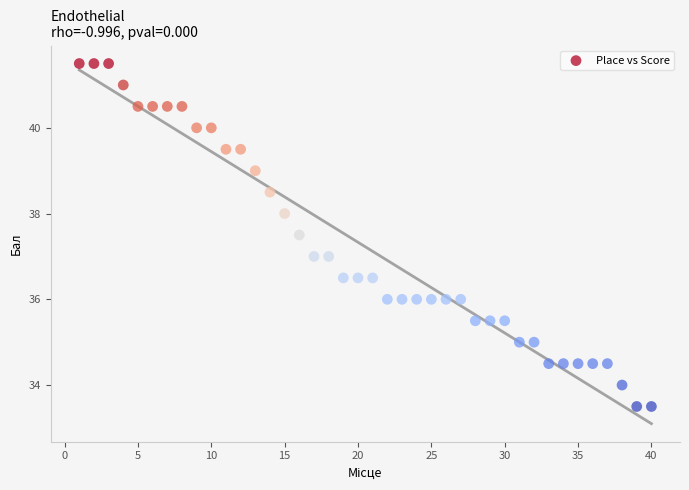

What is the range of Y values (max minus min)?

8.0